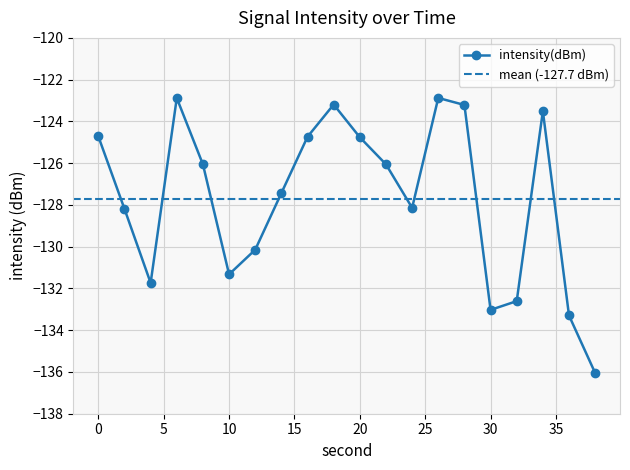

How many interior local peaks (higher than both neighbors) does the data have?

4